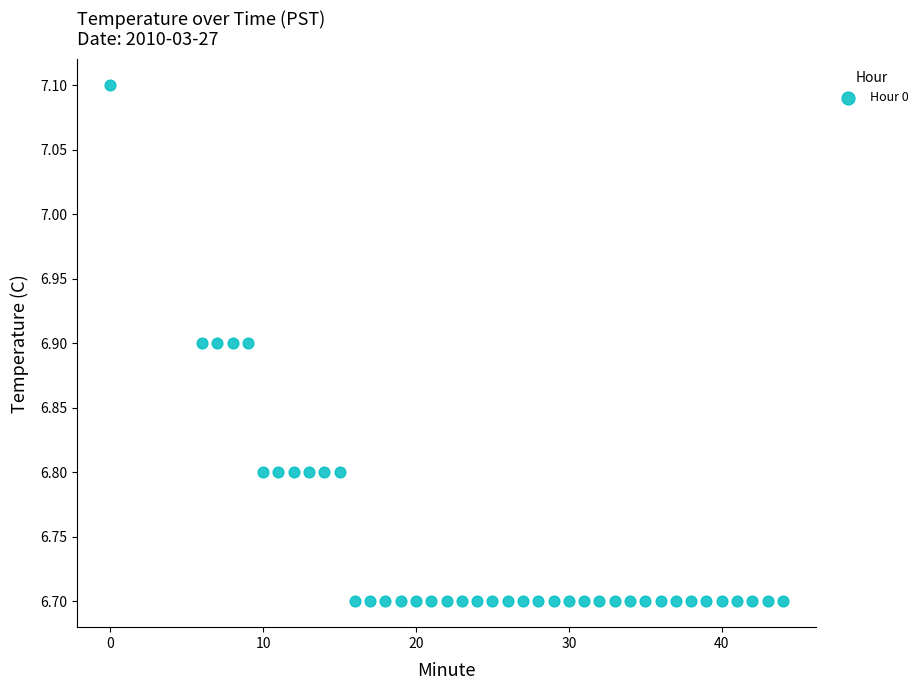

What is the range of Y values (max minus min)?

0.4